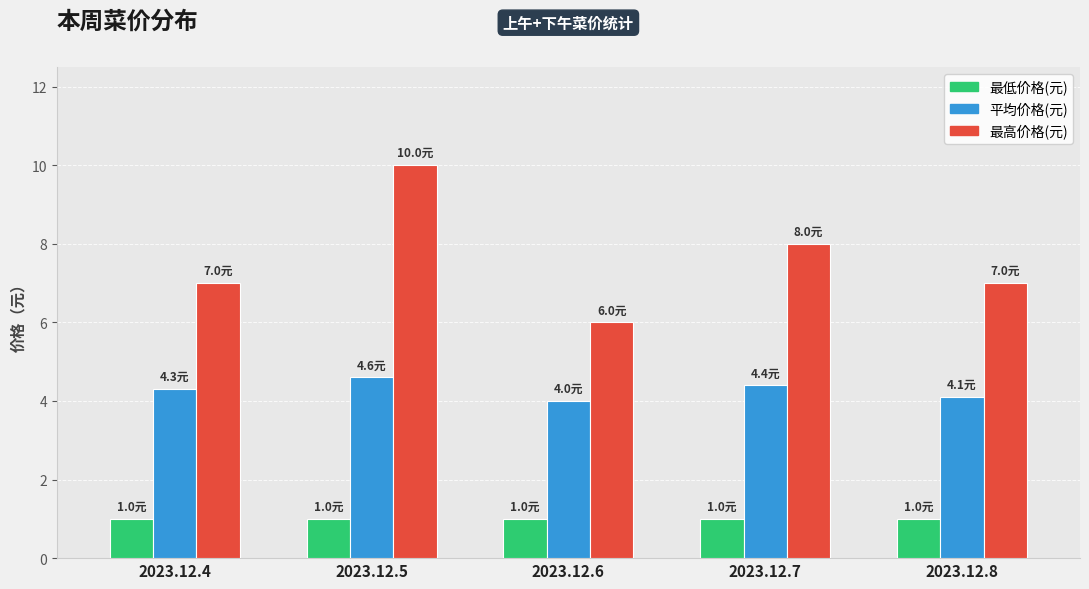

What is the value of the 最低价格(元) bar at the 2nd from the left?

1.0